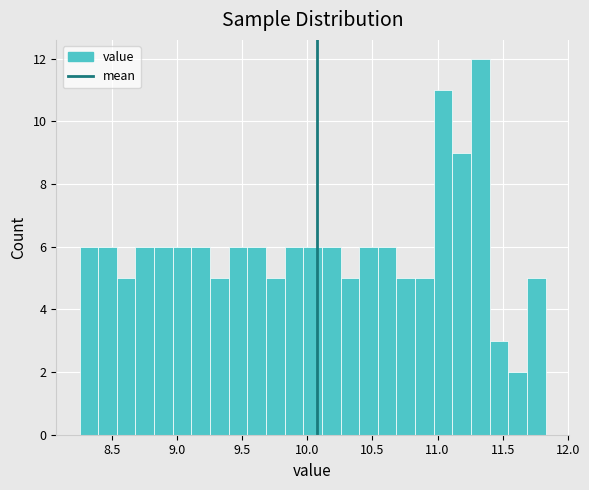

Read against the x-axis, roughly where is the centre of the tallest bar?

11.35